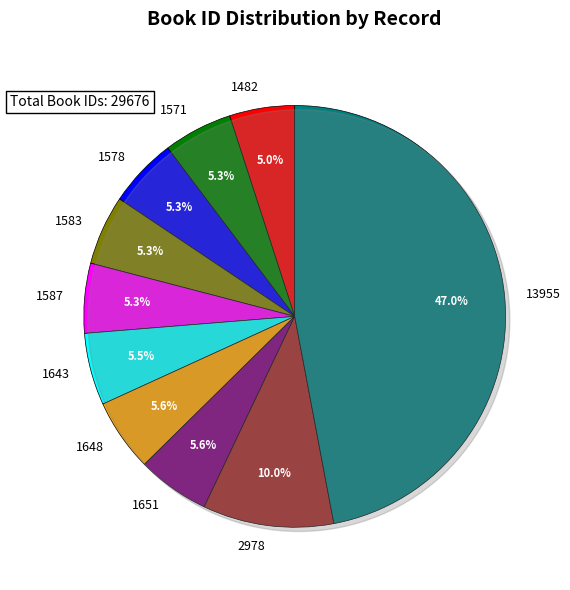

What is the largest slice in the pie chart?

13955